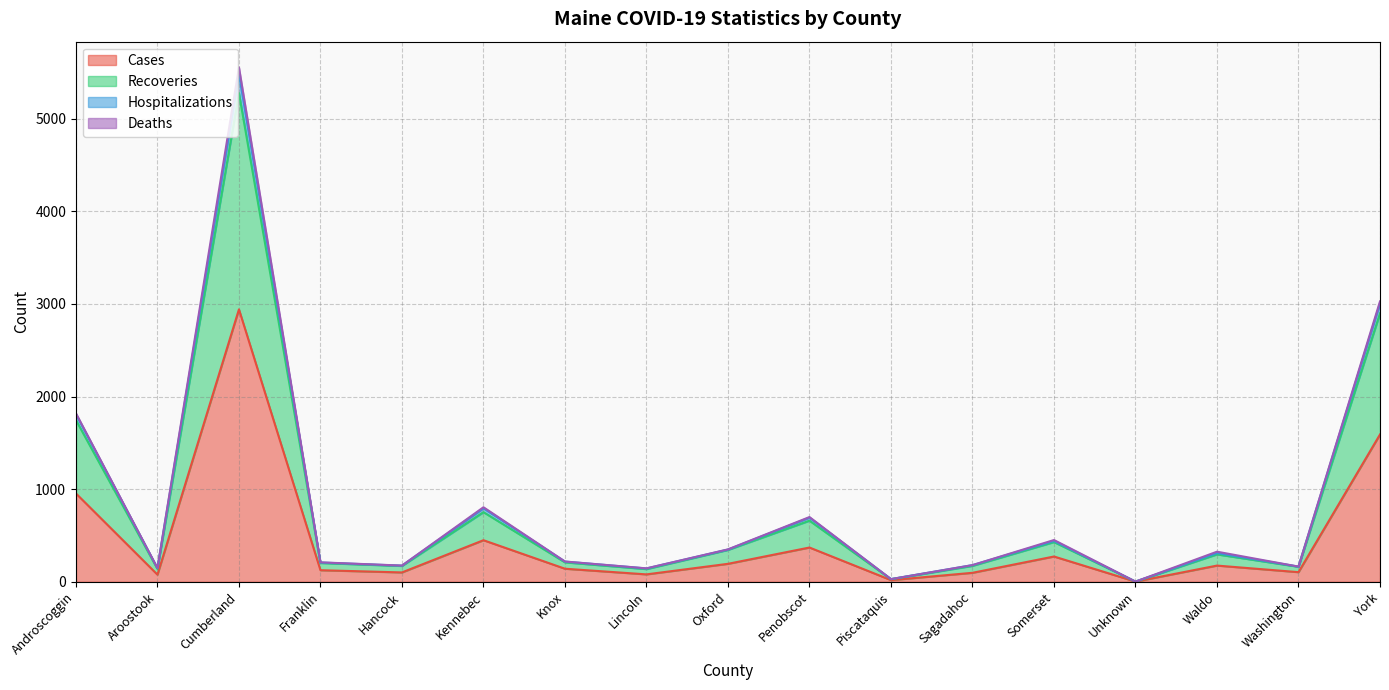

True or false: Hospitalizations and Recoveries cross at least once.

False